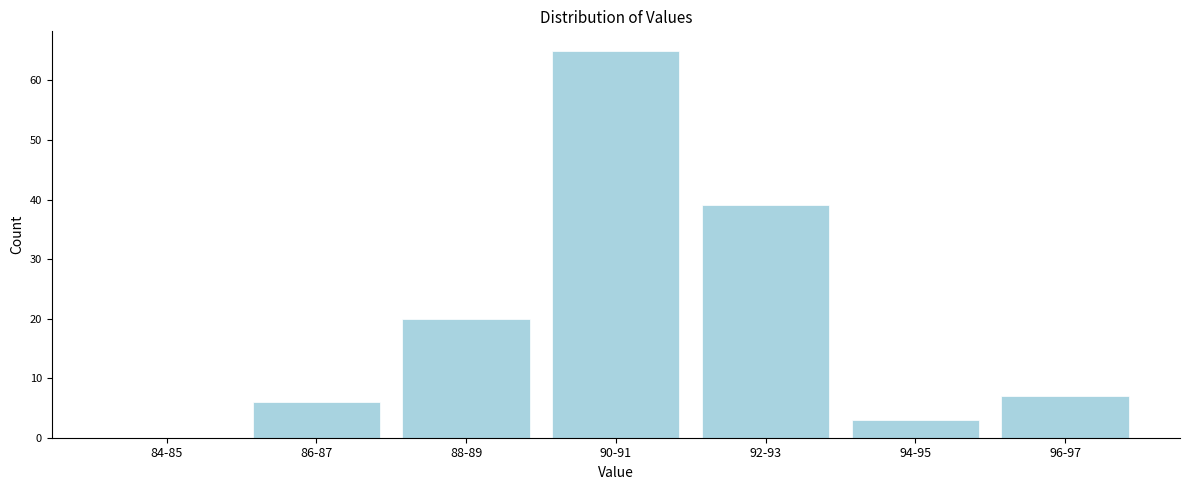

Reading right to left, extract all data points from this chart.

96-97=7	94-95=3	92-93=39	90-91=65	88-89=20	86-87=6	84-85=0